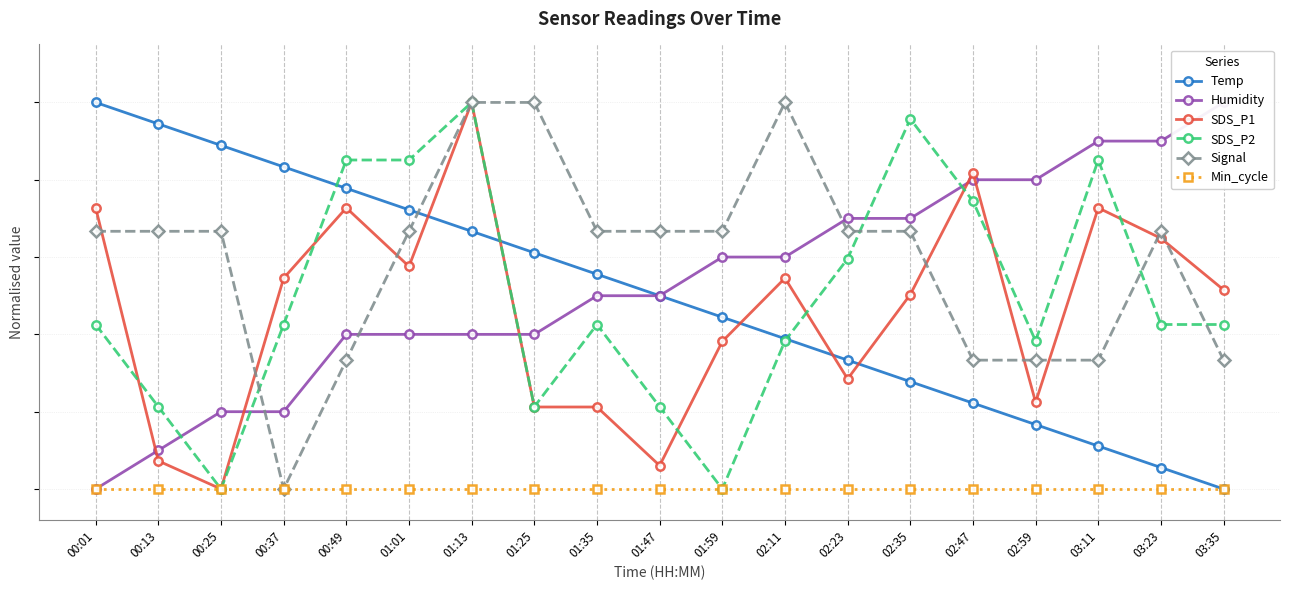

Which series has the largest total across all categories?

Signal